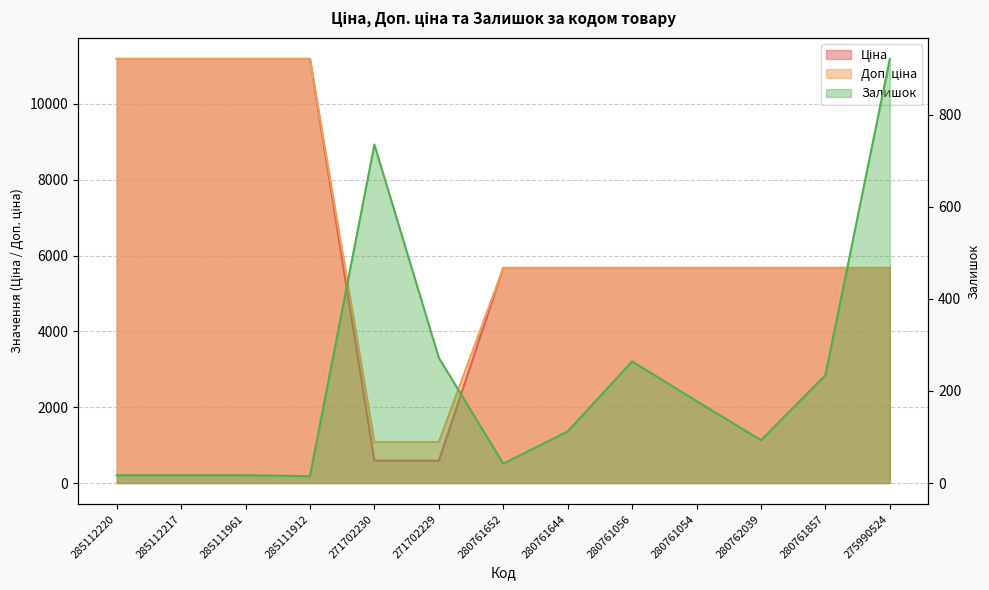

What is the total value across all series at 285112217?

22393.3